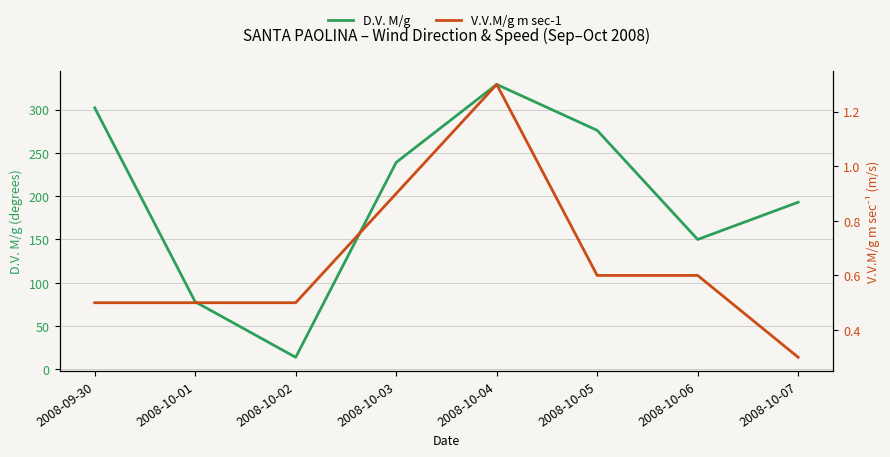

List the series in order of their peak value, highest first.

D.V. M/g, V.V.M/g m sec-1